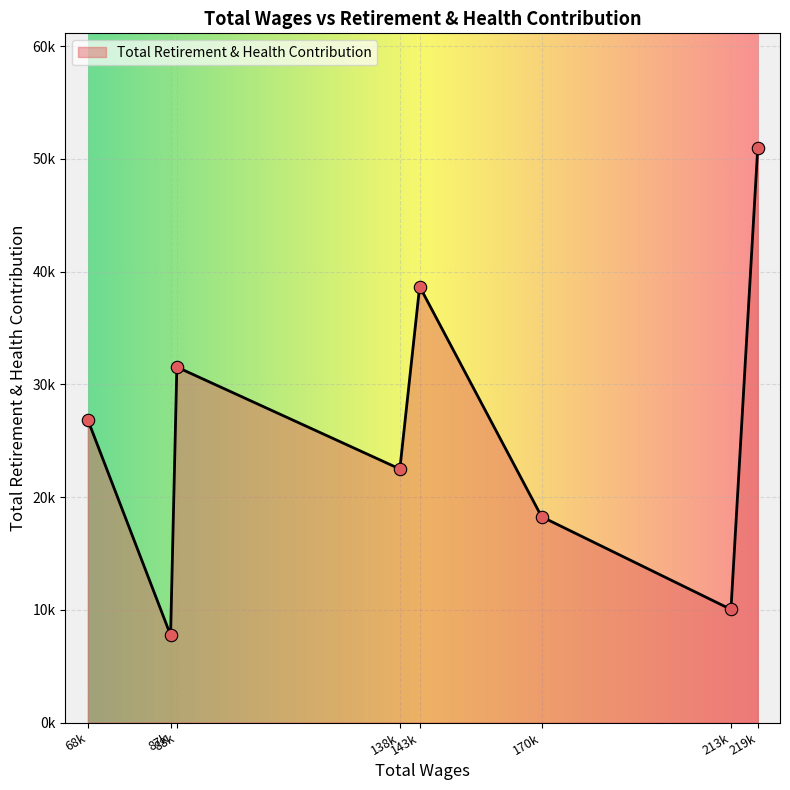

Is this an area chart (filled region under the line)?

Yes